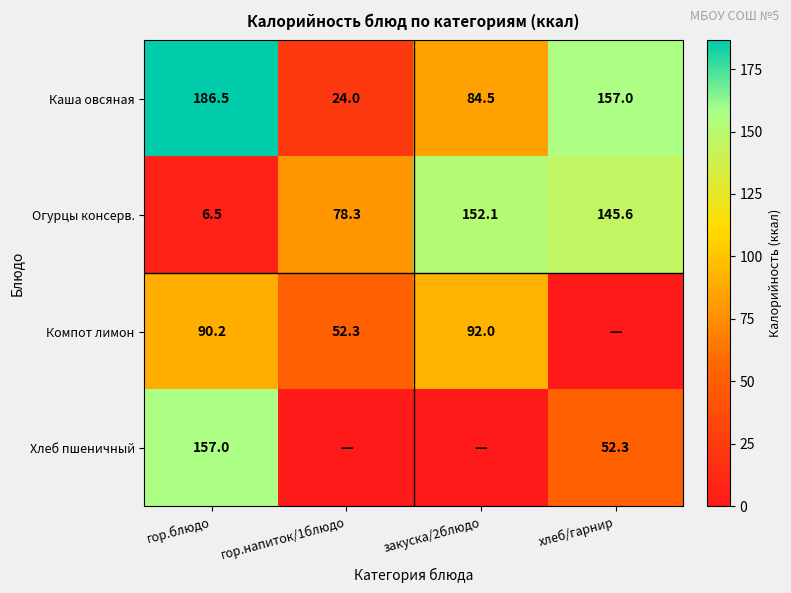

Is the value of Компот лимон at гор.напиток/1блюдо greater than the value of Огурцы консерв. at гор.блюдо?

Yes